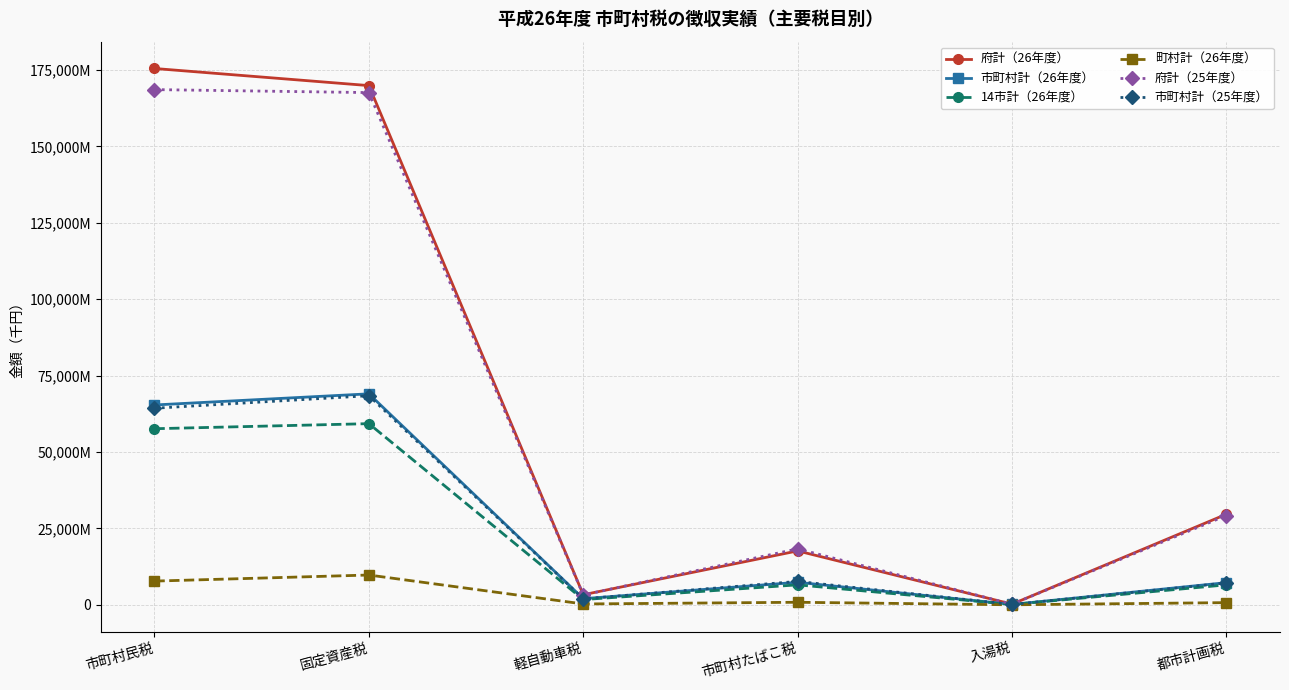

Is this an area chart (filled region under the line)?

No